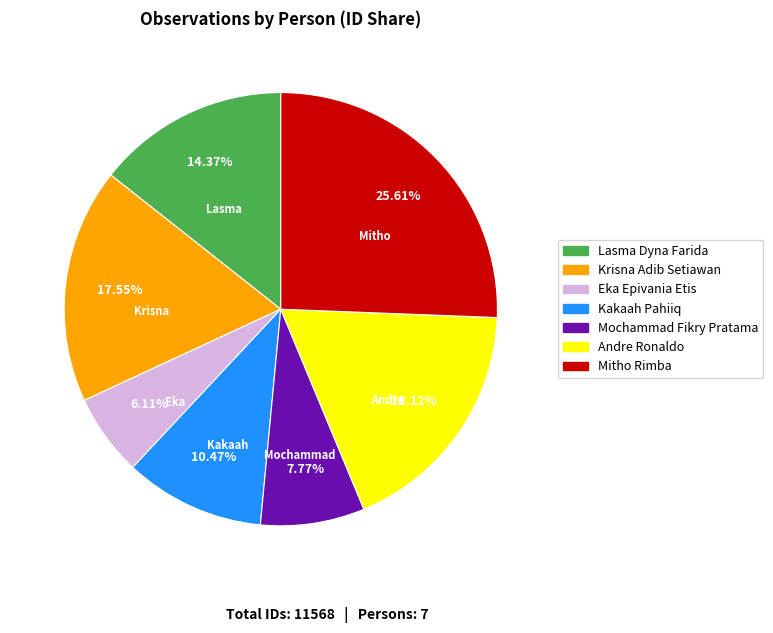

Do Andre Ronaldo and Lasma Dyna Farida together represent more than half of the pie?

No